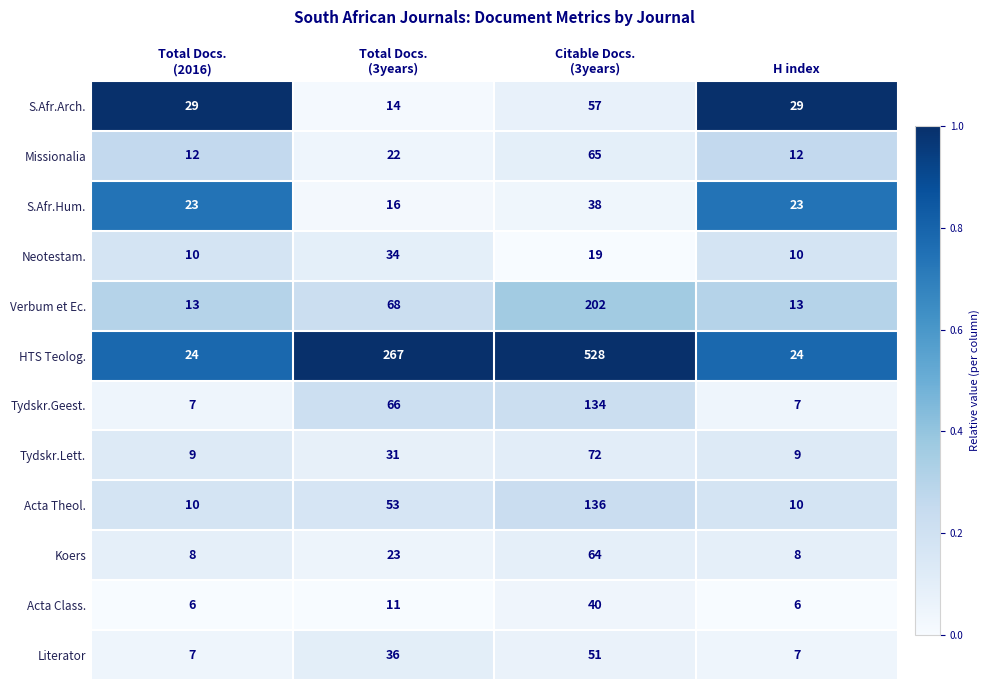

What is the lowest value of the Koers series?

8